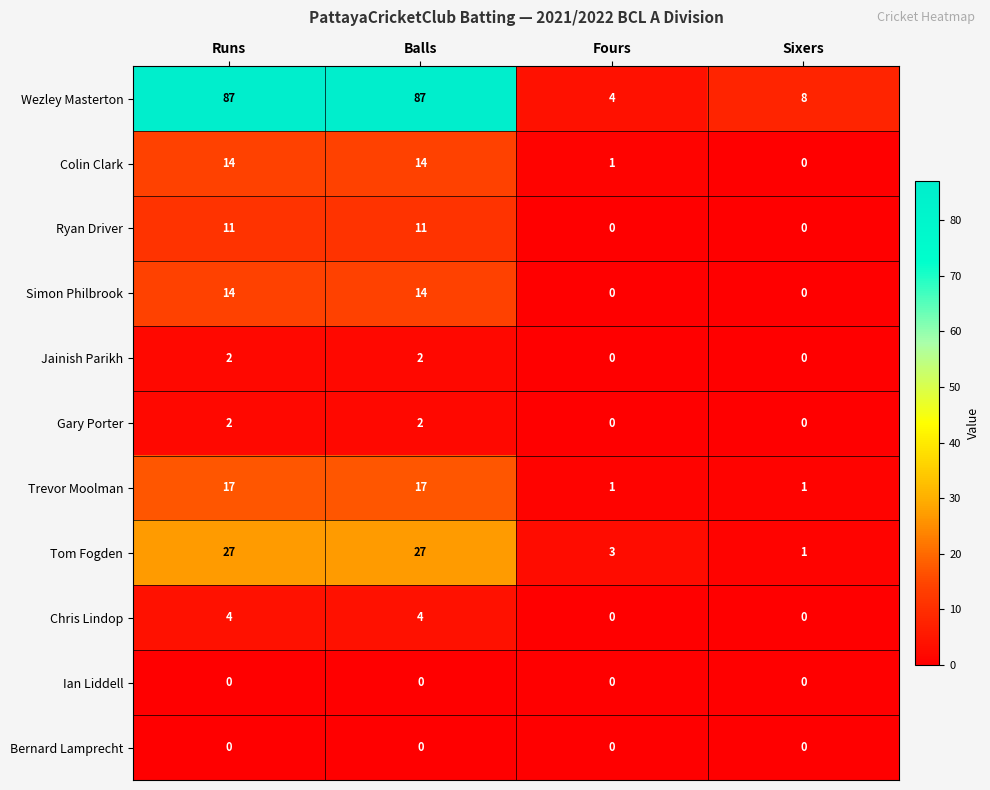

True or false: Gary Porter has a value of 2 at Runs.

True